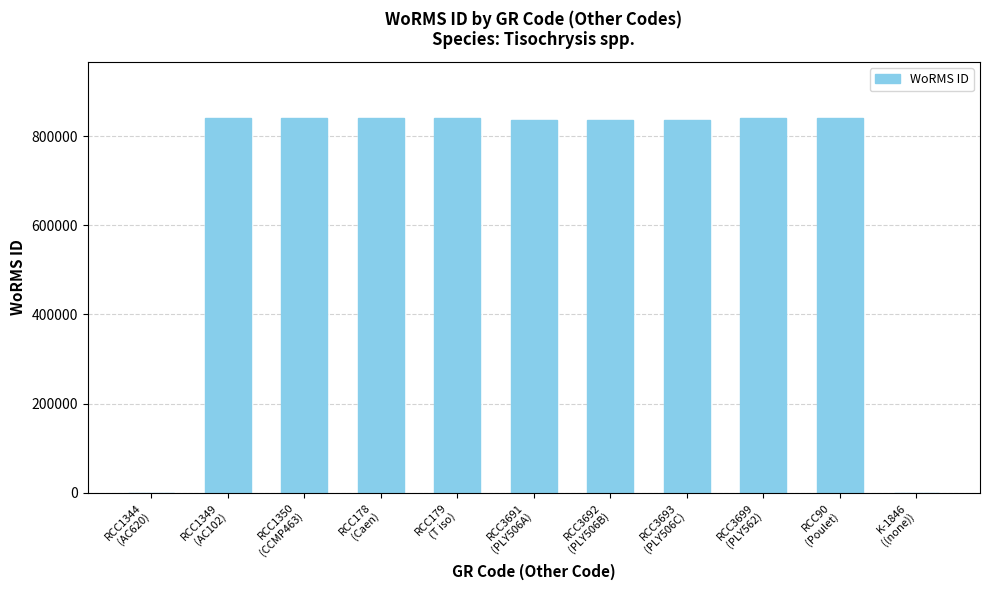

What is the sum of all values?

7550397